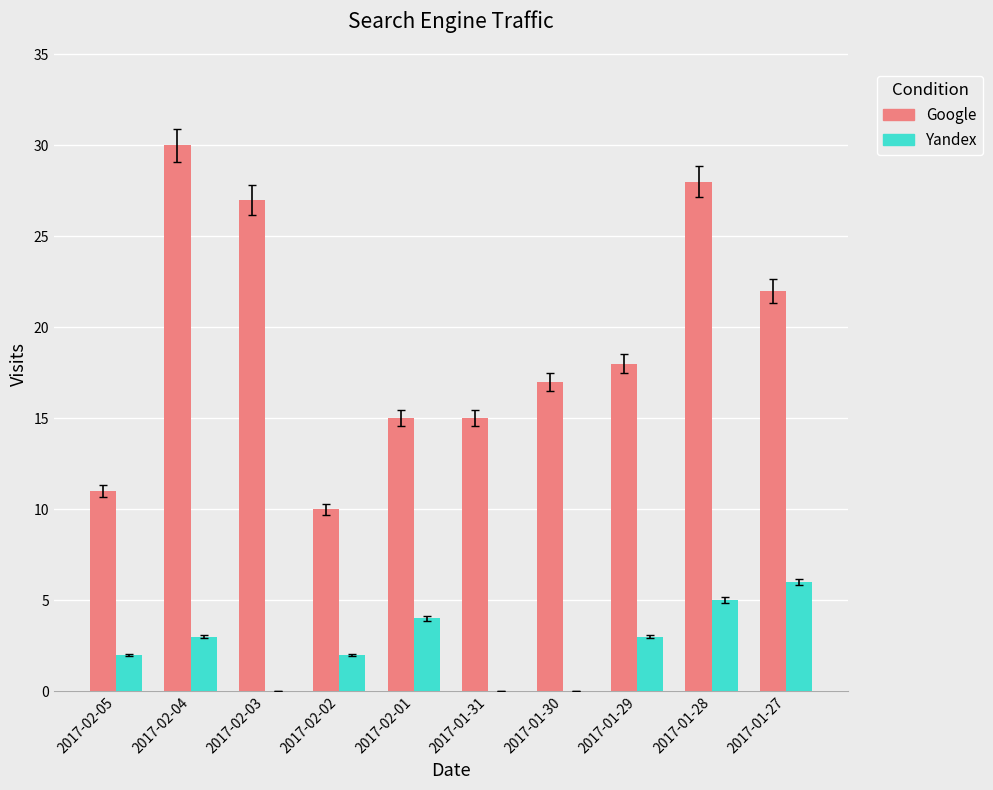

What is the sum of the Google values at 2017-01-30 and 2017-02-01?

32